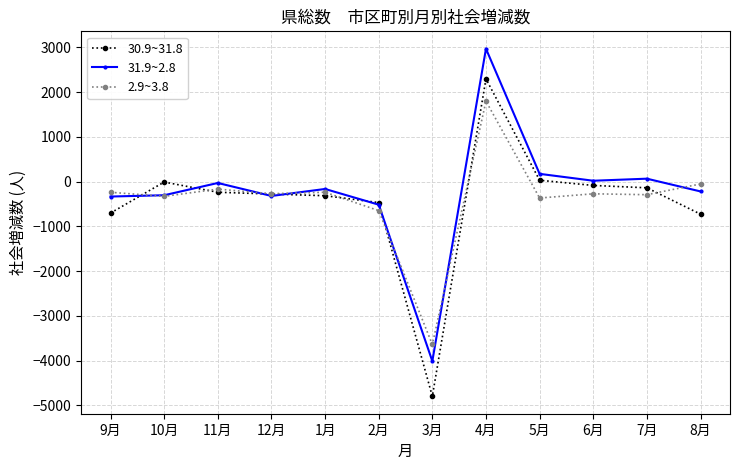

At which category is the sum across all series the highest?

4月